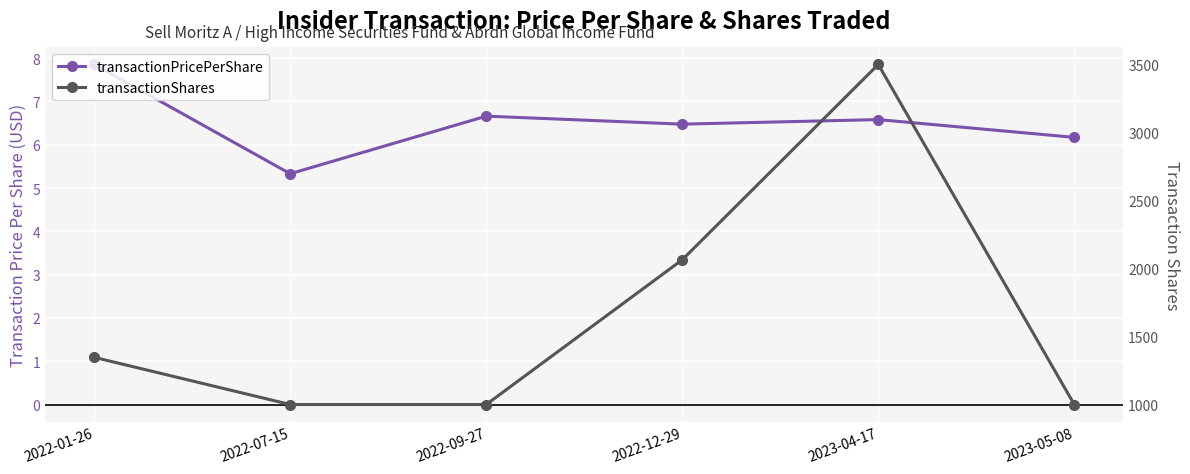

What is the label of the 1st point from the right?

2023-05-08